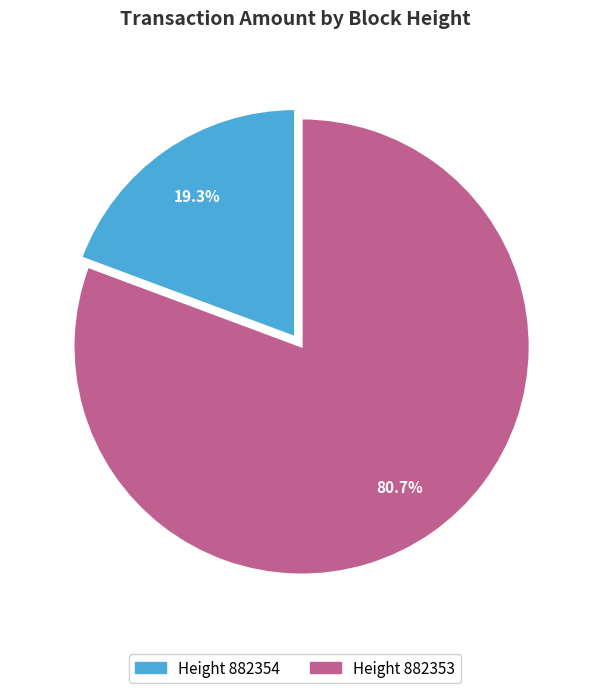

Count the number of slices in the pie.

2